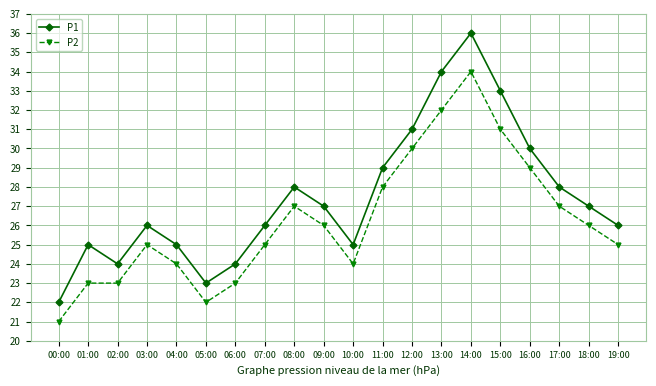

At which category does P1 reach its first local valley?

02:00